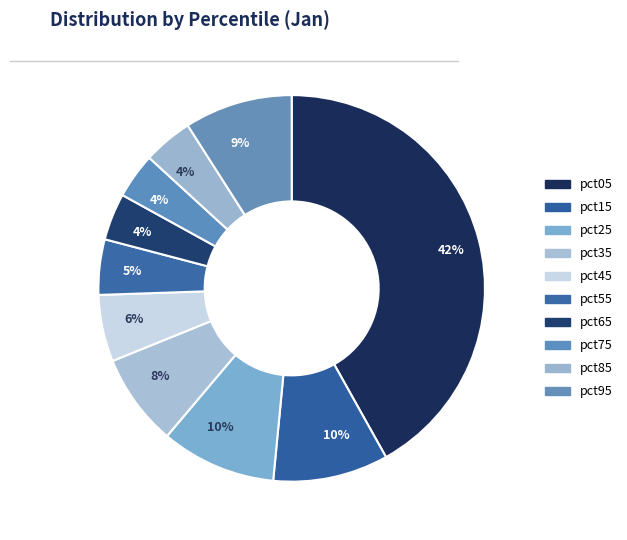

Which category has the smallest portion of the pie?

pct75